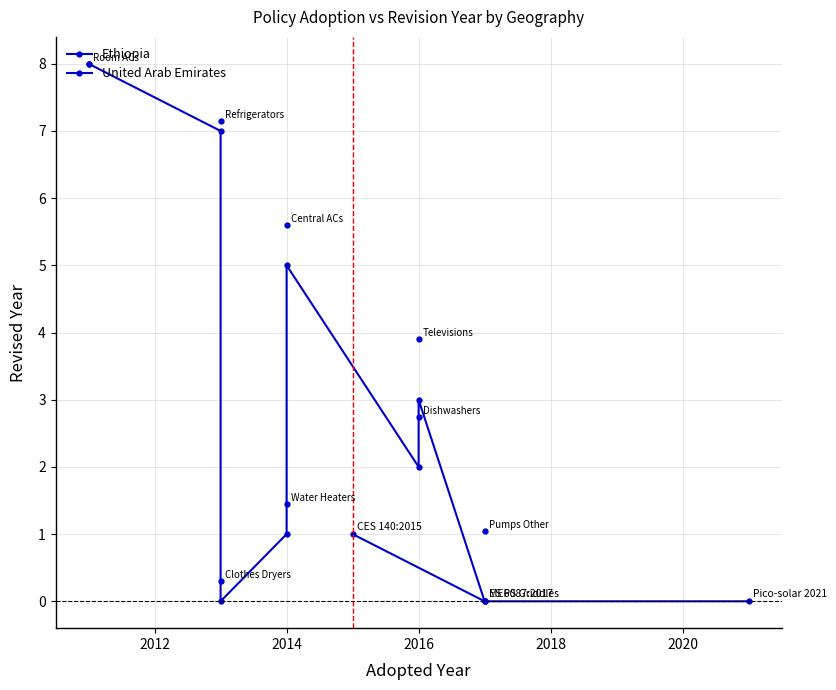

True or false: the data shows 0 at 2016.

False